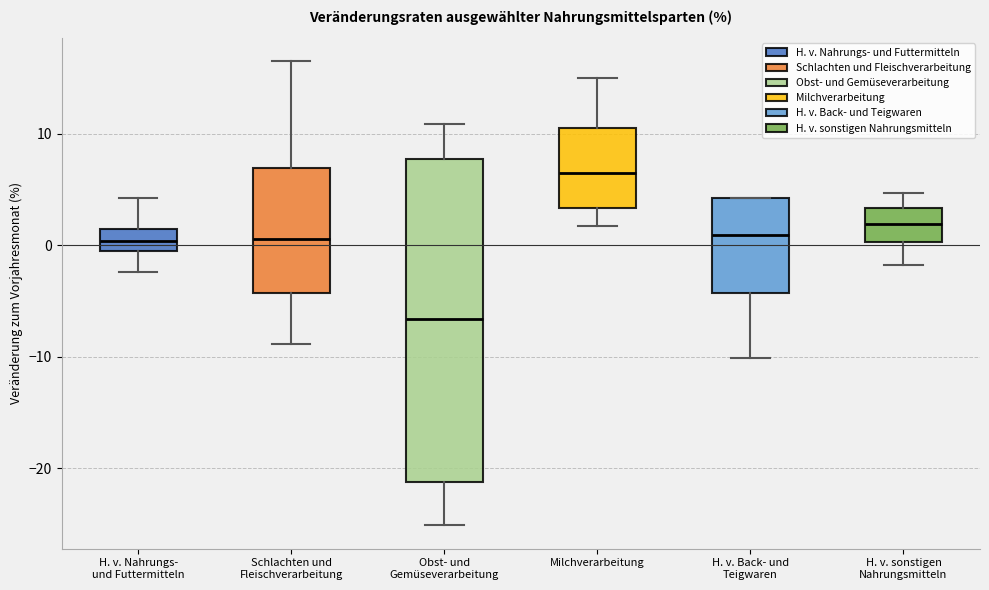

Which box is the tallest, from its lower edge to its upper edge?

Obst- und Gemüseverarbeitung